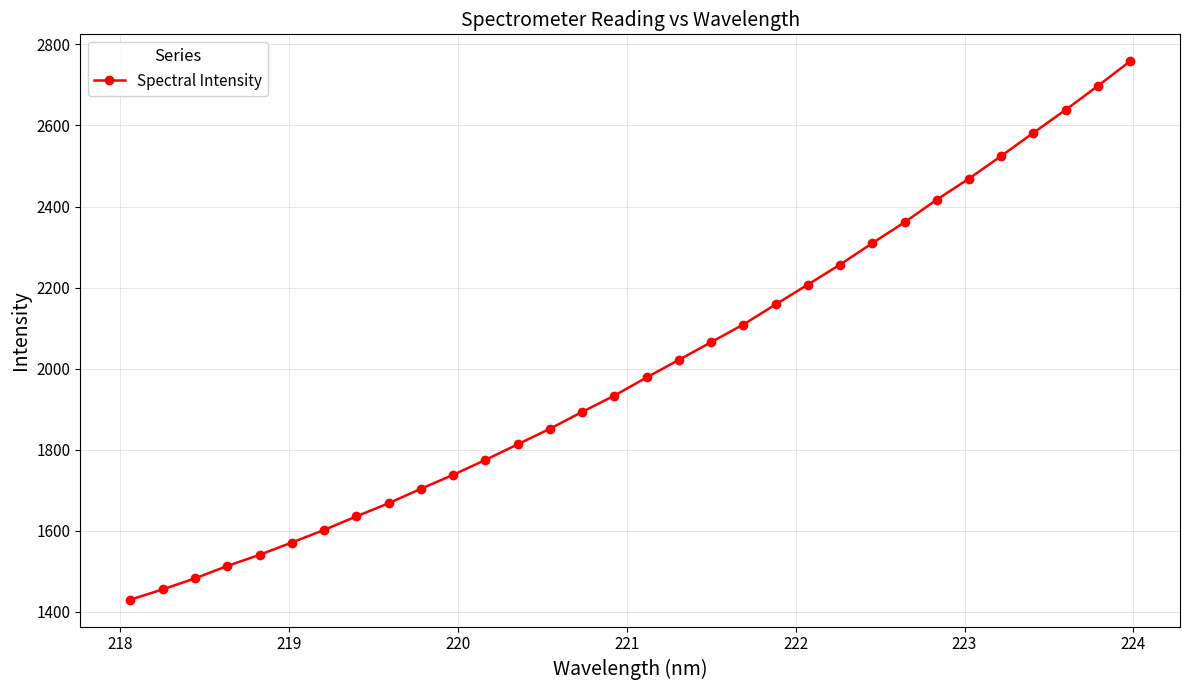

True or false: there are more than 2 points higher than both neighbors.

False